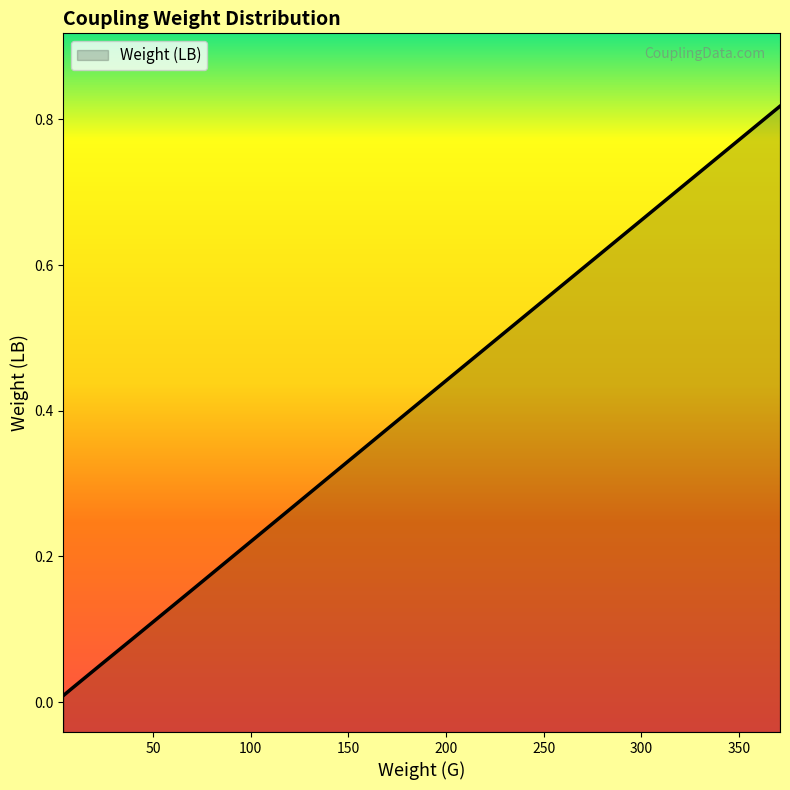

List the labels in order of value, smallest first.

4, 8, 13, 23, 39, 69, 117, 169, 371